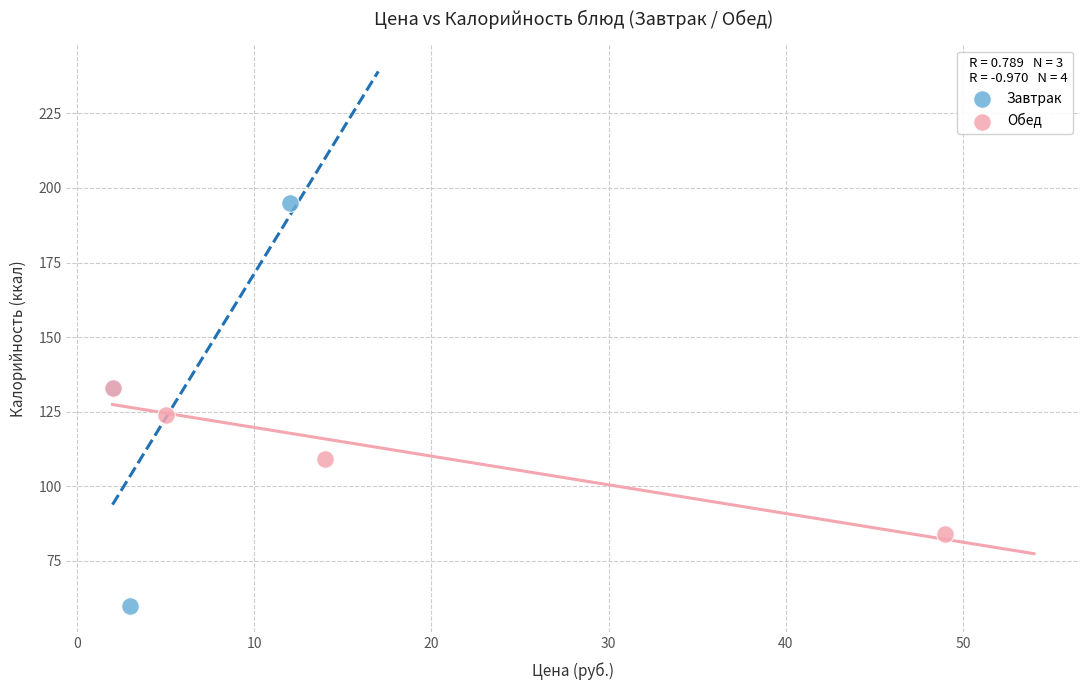

Which series reaches the minimum Y coordinate?

Завтрак